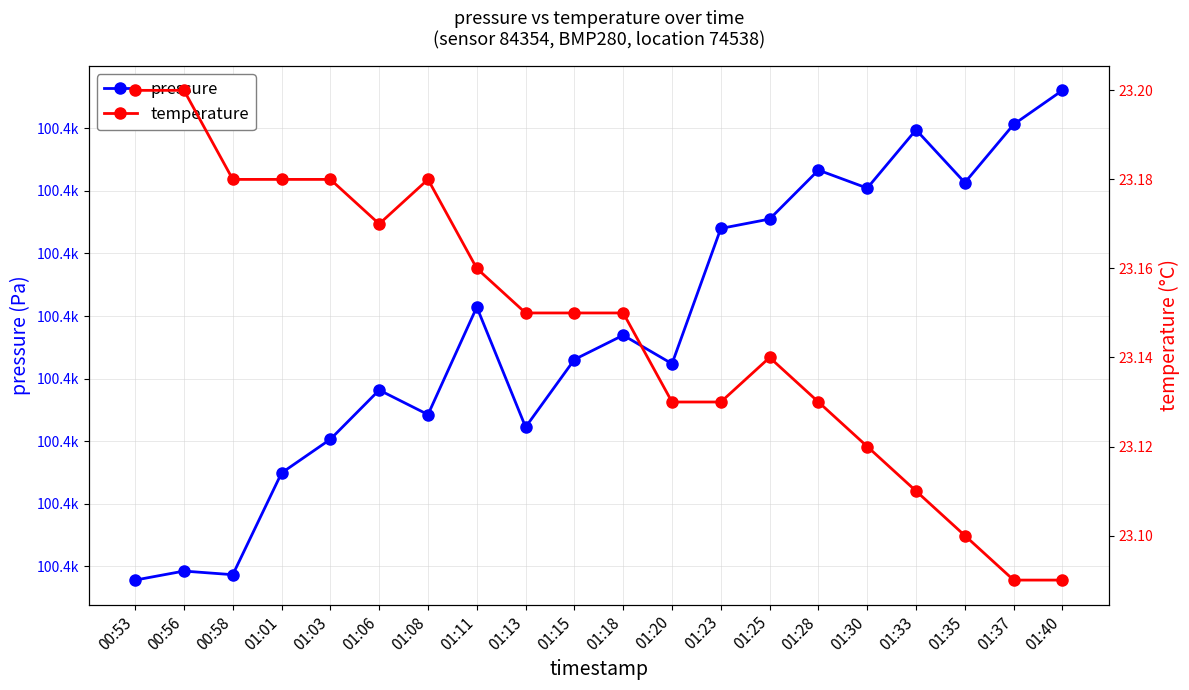

What is the total value across all series at 01:03?

100398.3